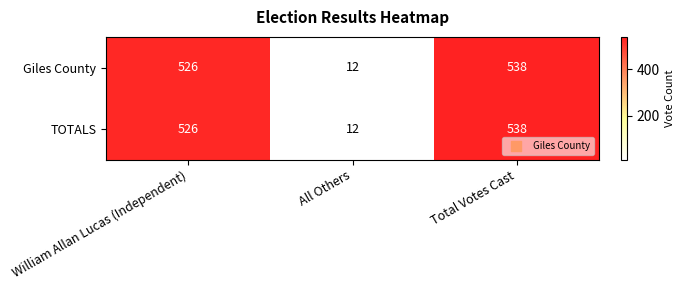

Is the value of TOTALS at All Others greater than the value of Giles County at Total Votes Cast?

No